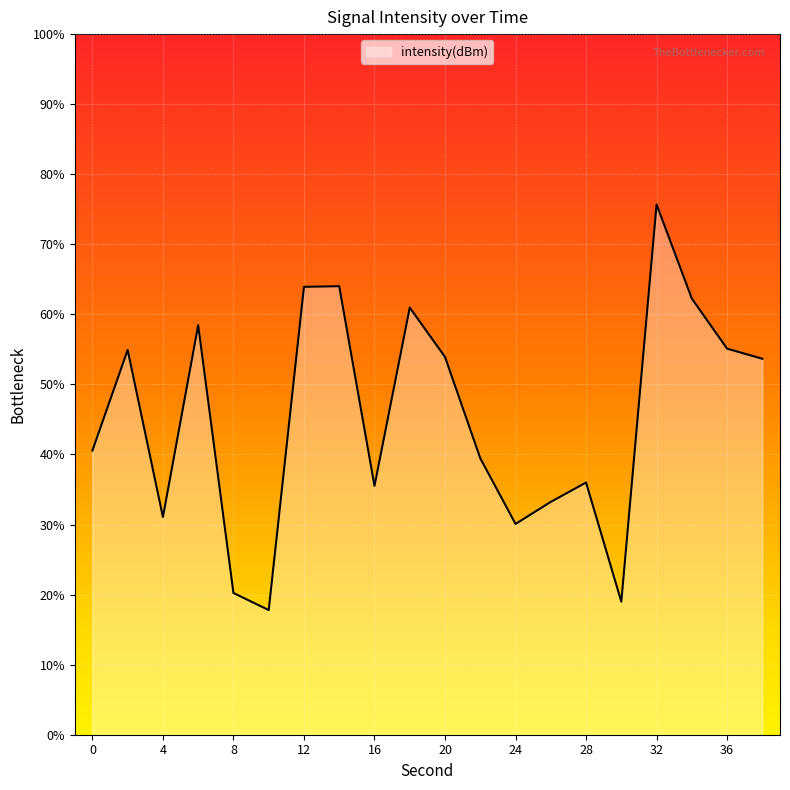

Rank the categories by value from lowest to highest.

10, 30, 8, 24, 4, 26, 16, 28, 22, 0, 38, 20, 2, 36, 6, 18, 34, 12, 14, 32